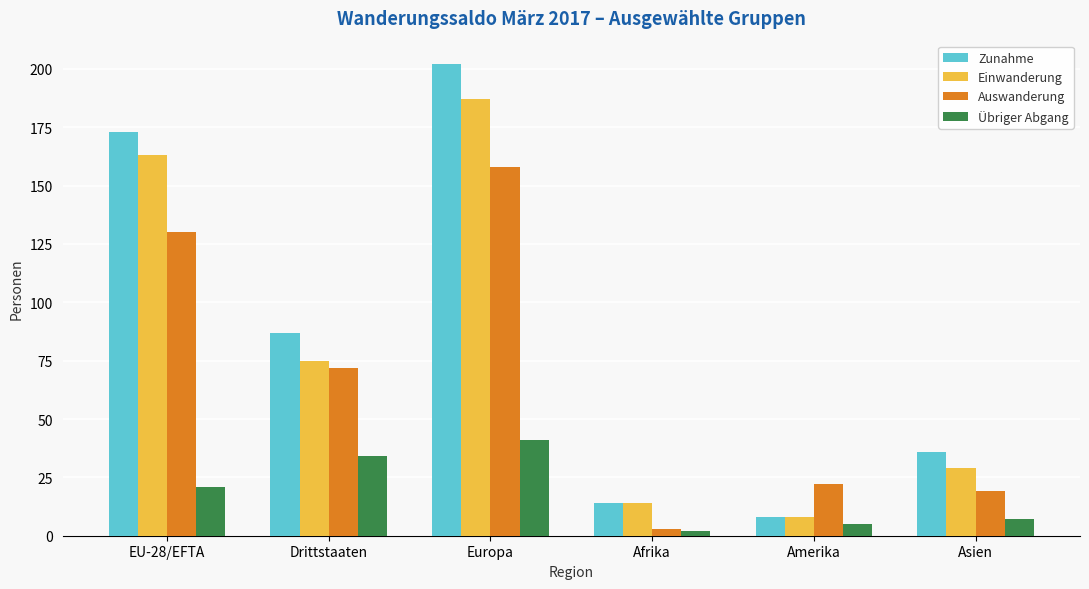

Are the bars grouped side by side (vs. stacked)?

Yes